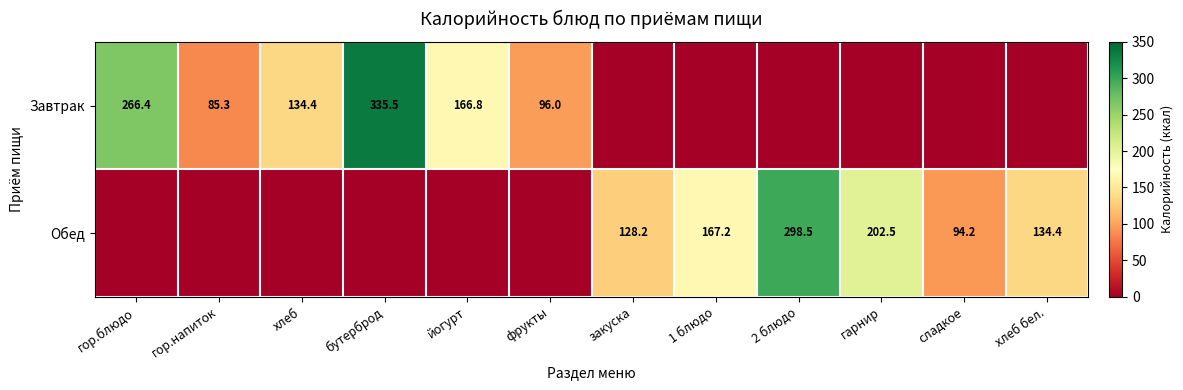

The Обед series shows 134.4 at хлеб бел.. True or false?

True